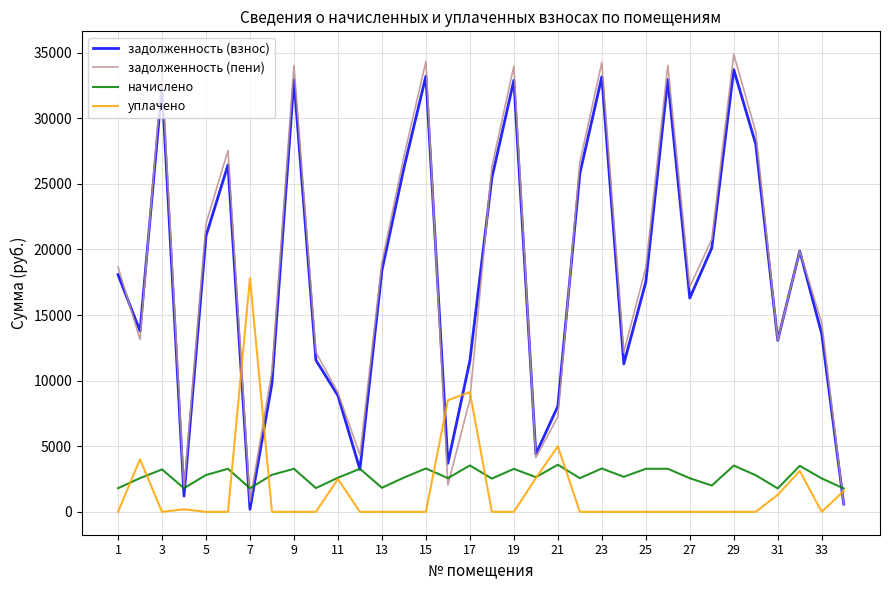

True or false: уплачено and задолженность (пени) intersect in this chart.

True